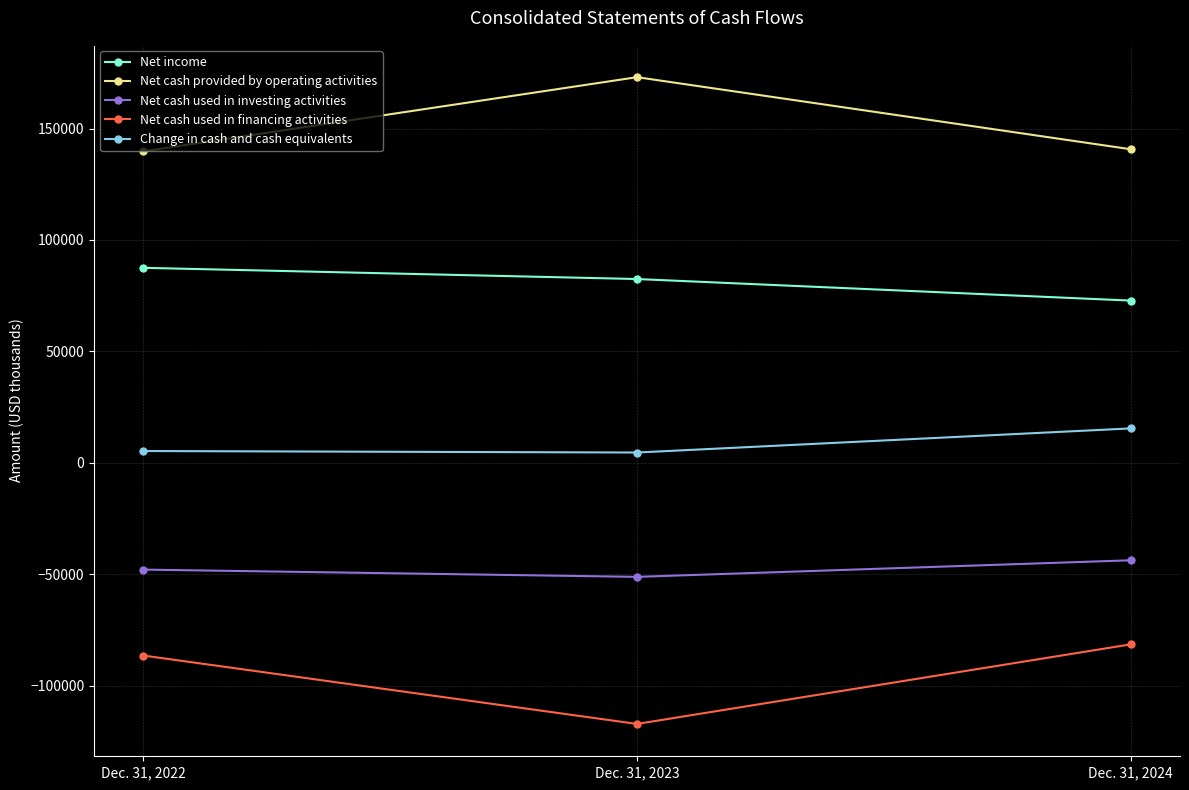

List the labels in order of Net income value, largest first.

Dec. 31, 2022, Dec. 31, 2023, Dec. 31, 2024